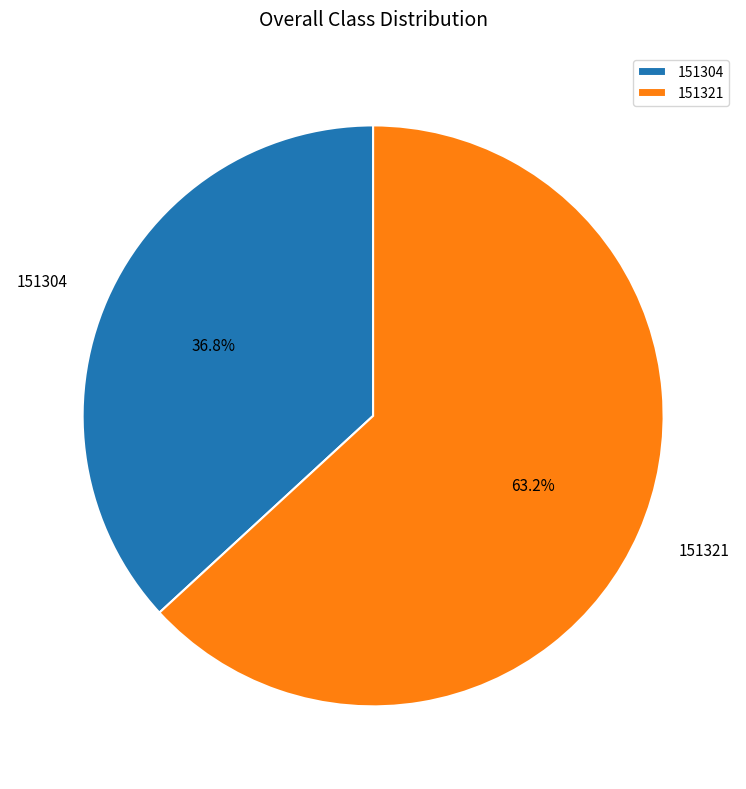

Is the sum of 151321 and 151304 greater than half?

Yes